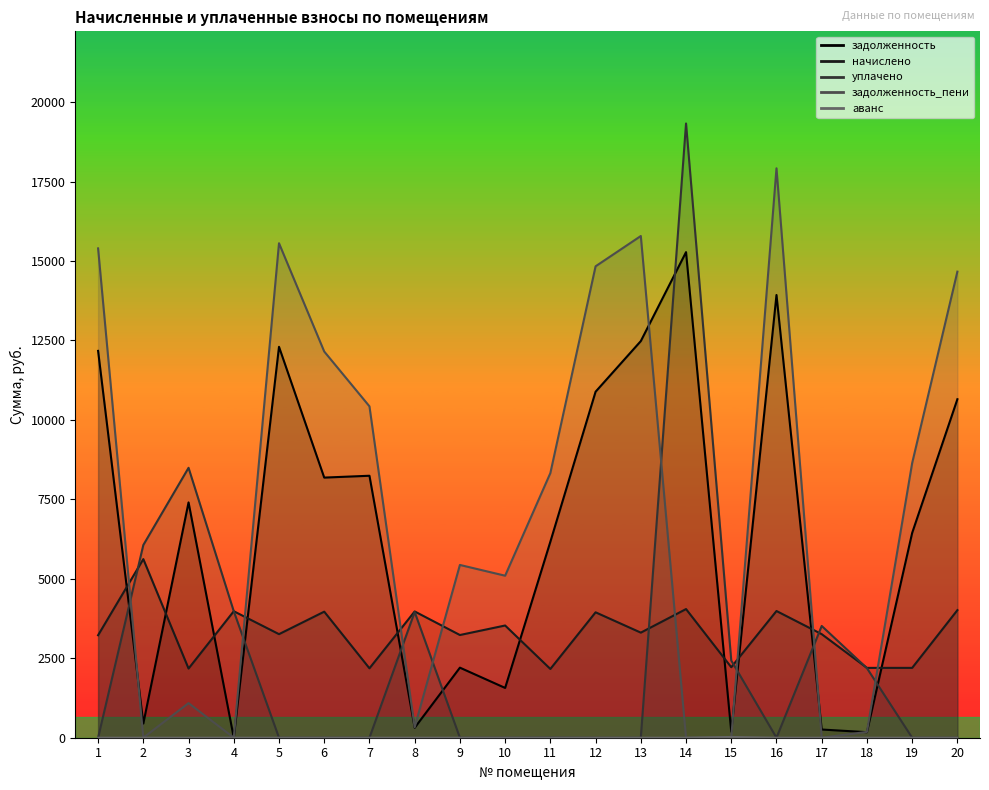

Which series changed the most between 5 and 6?

задолженность